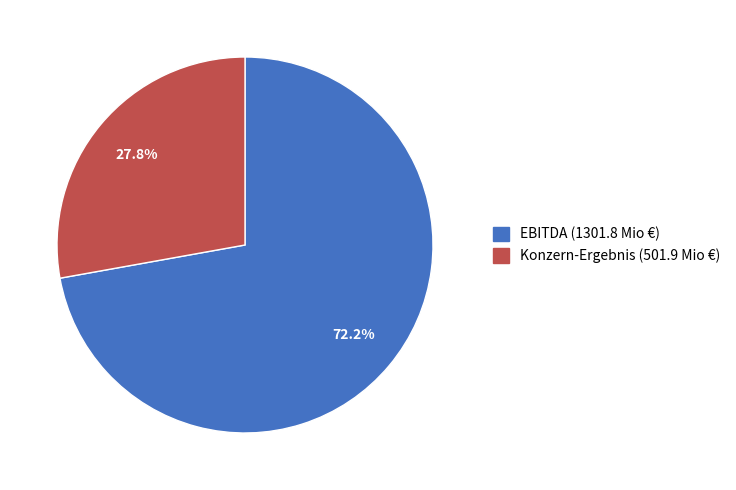

Between Konzern-Ergebnis and EBITDA, which is larger?

EBITDA